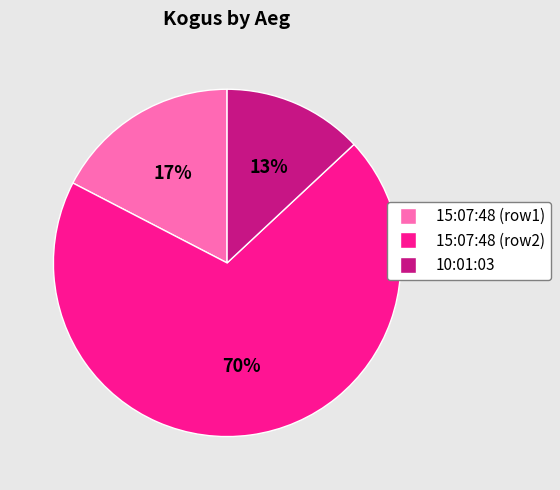

To the nearest percent, what is the average slice percentage?

33%